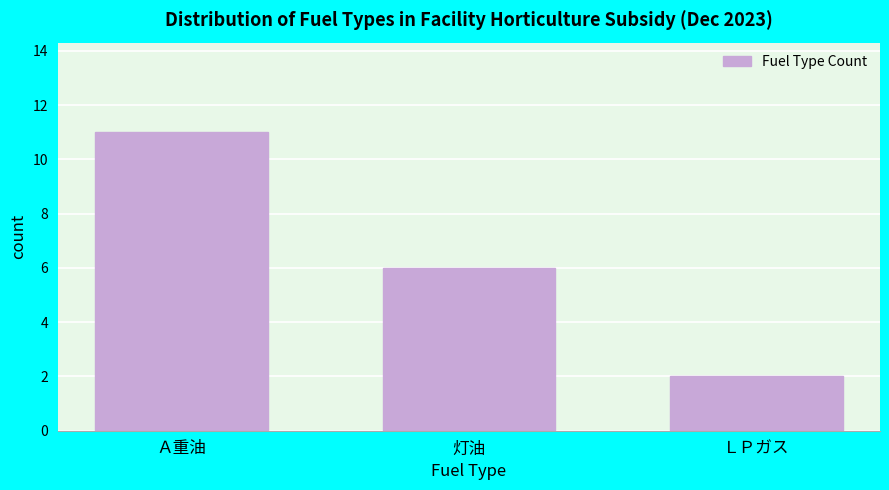

Reading left to right, list all the values displayed in this chart.

Ａ重油=11	灯油=6	ＬＰガス=2